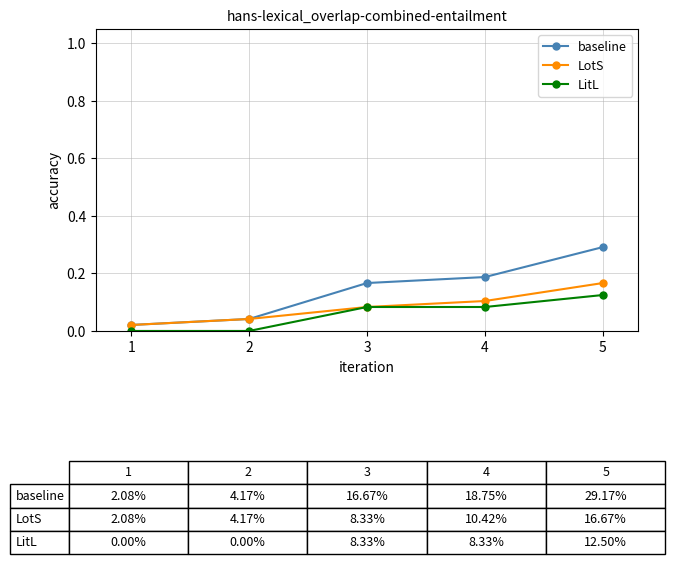

At which category is the sum across all series the highest?

5